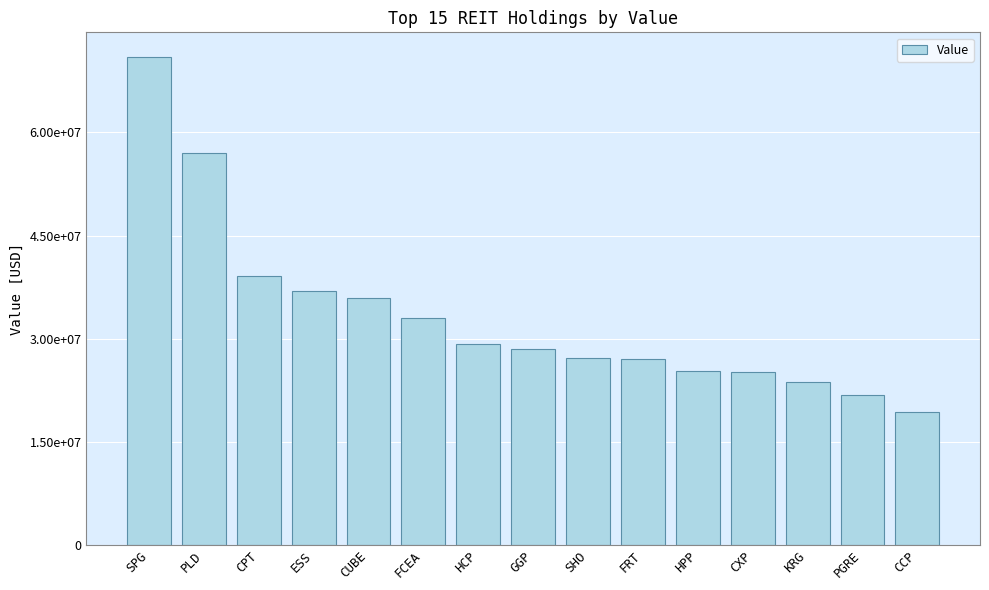

Are the bars horizontal?

No